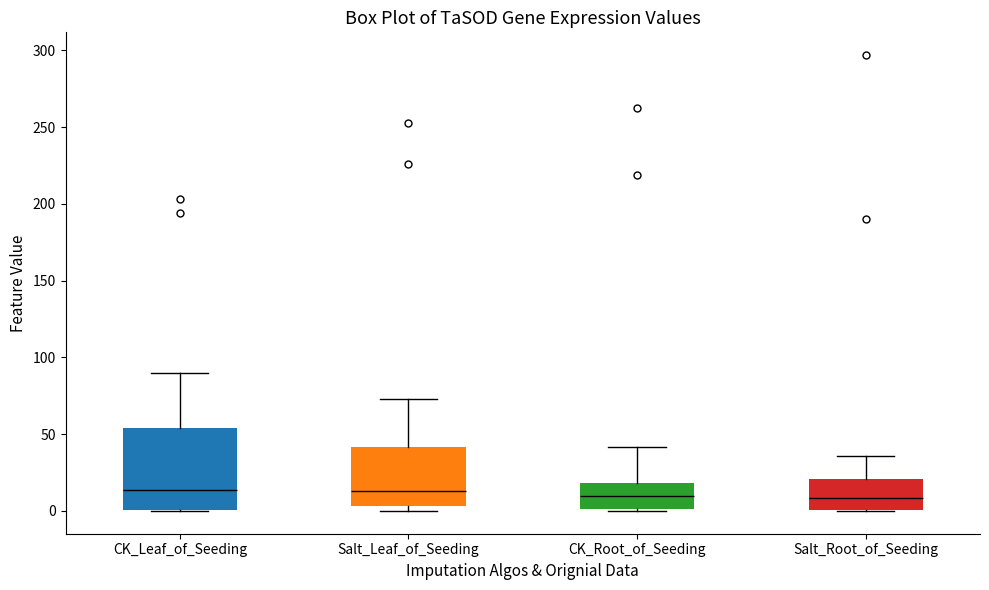

Reading left to right, transcribe this box plot: for each box, give where its median line is, the range the box spans, and where its two whiskers end, as read against the y-axis. The values are not printed on the chart, so give them approximately, as read against the axis.

CK_Leaf_of_Seeding: median 15, box 0 to 55, whiskers 0 to 90
Salt_Leaf_of_Seeding: median 15, box 5 to 40, whiskers 0 to 75
CK_Root_of_Seeding: median 10, box 0 to 20, whiskers 0 to 40
Salt_Root_of_Seeding: median 10, box 0 to 20, whiskers 0 to 35